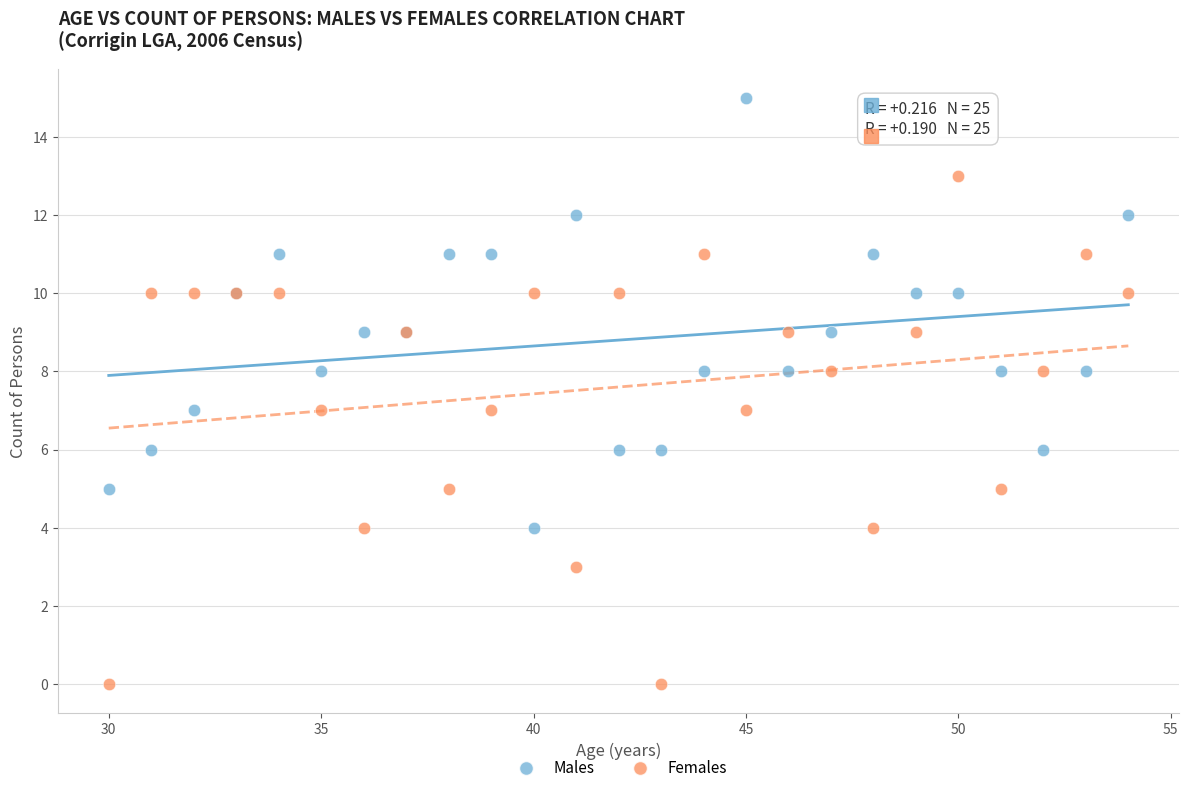

Which series reaches the maximum Y coordinate?

Males